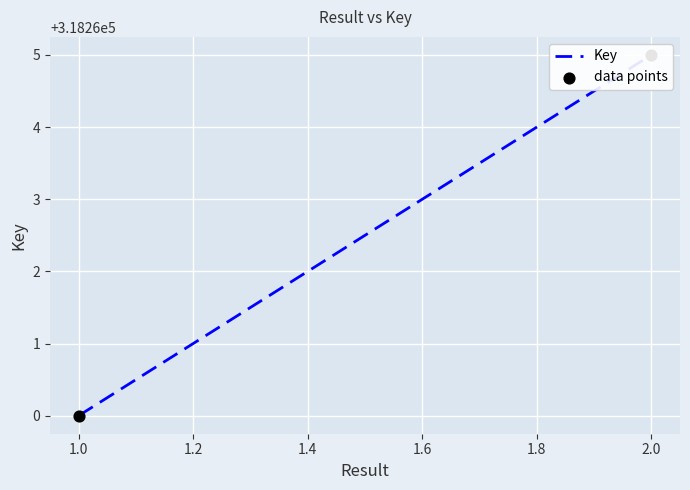

Which series has the largest total across all categories?

Key